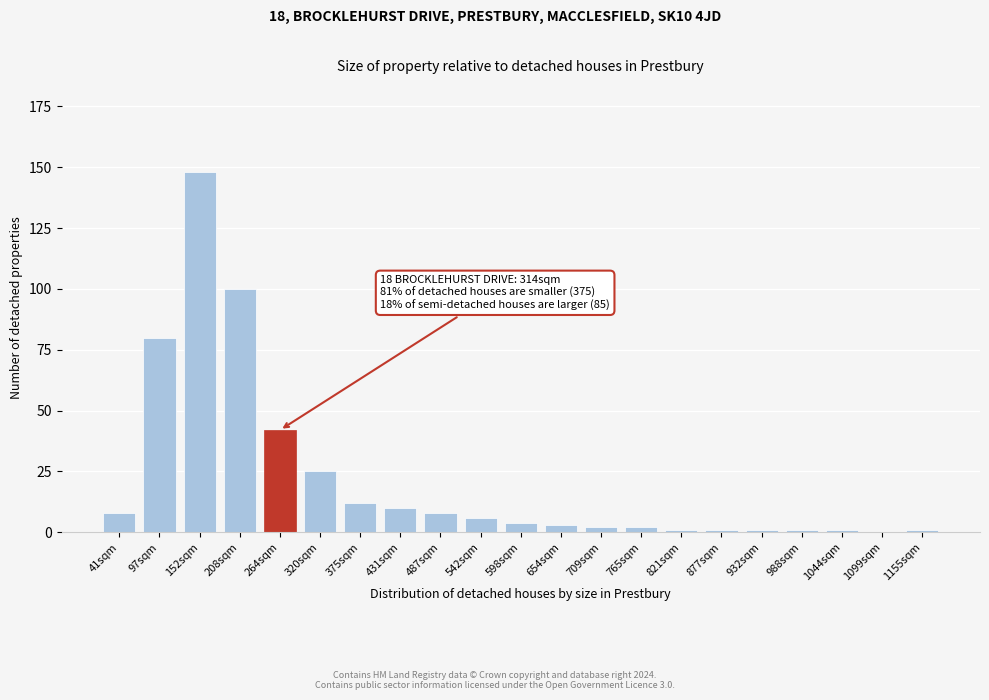

Reading left to right, what are all the values shown in this chart?

41sqm=8	97sqm=80	152sqm=148	208sqm=100	264sqm=42	320sqm=25	375sqm=12	431sqm=10	487sqm=8	542sqm=6	598sqm=4	654sqm=3	709sqm=2	765sqm=2	821sqm=1	877sqm=1	932sqm=1	988sqm=1	1044sqm=1	1099sqm=0	1155sqm=1